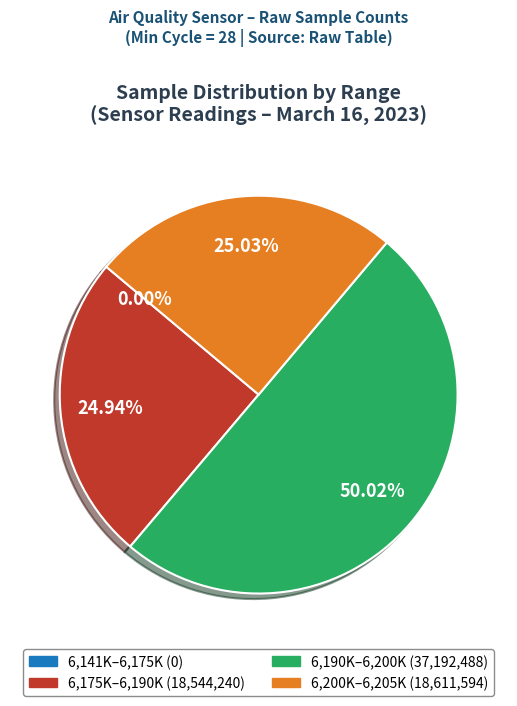

Is it true that 00:01 is 14% of the pie?

False